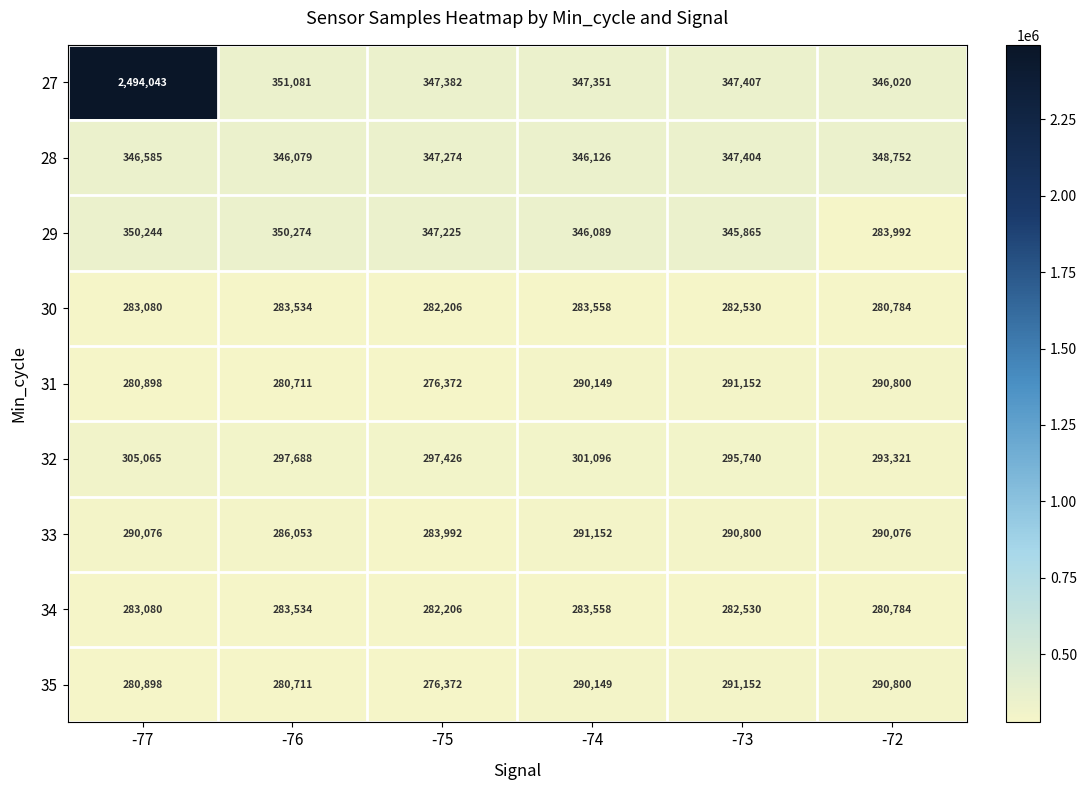

Which label corresponds to the smallest value in the chart?

-75